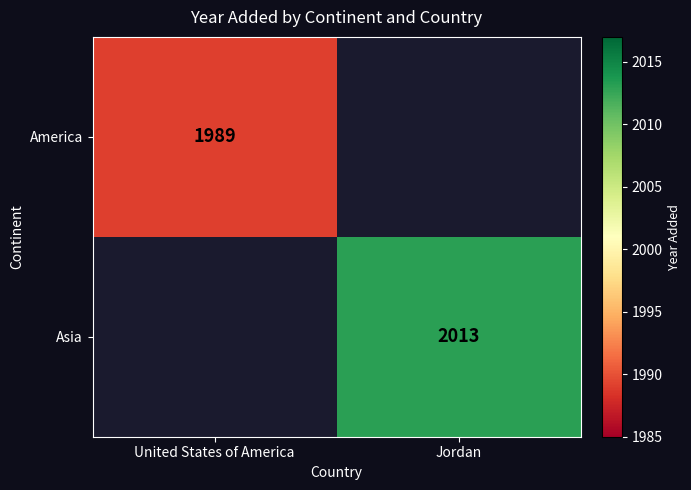

The America series shows 855 at United States of America. True or false?

False